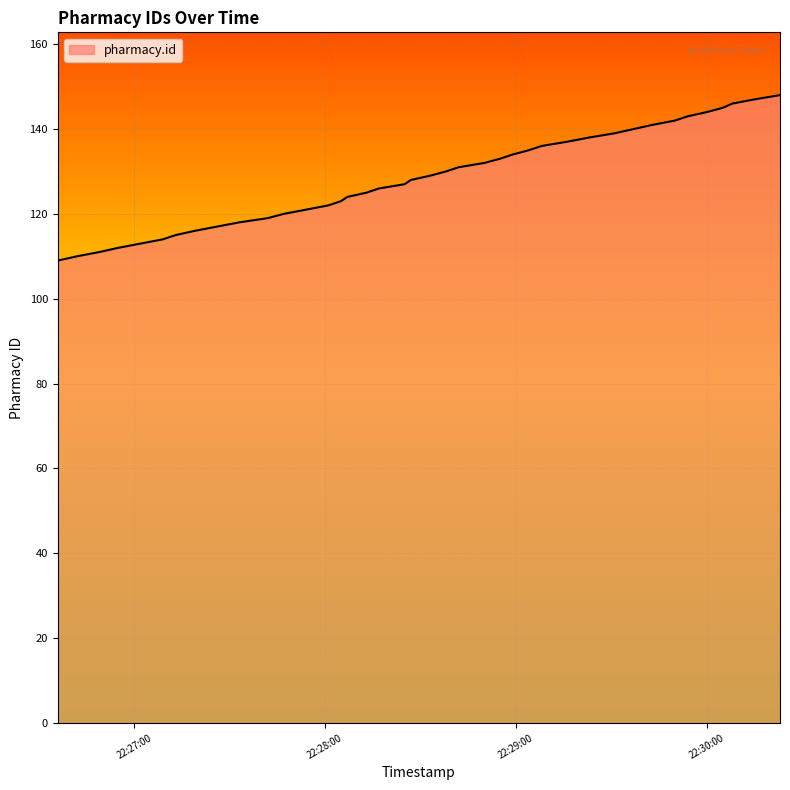

What is the difference between the maximum and minimum values?

39